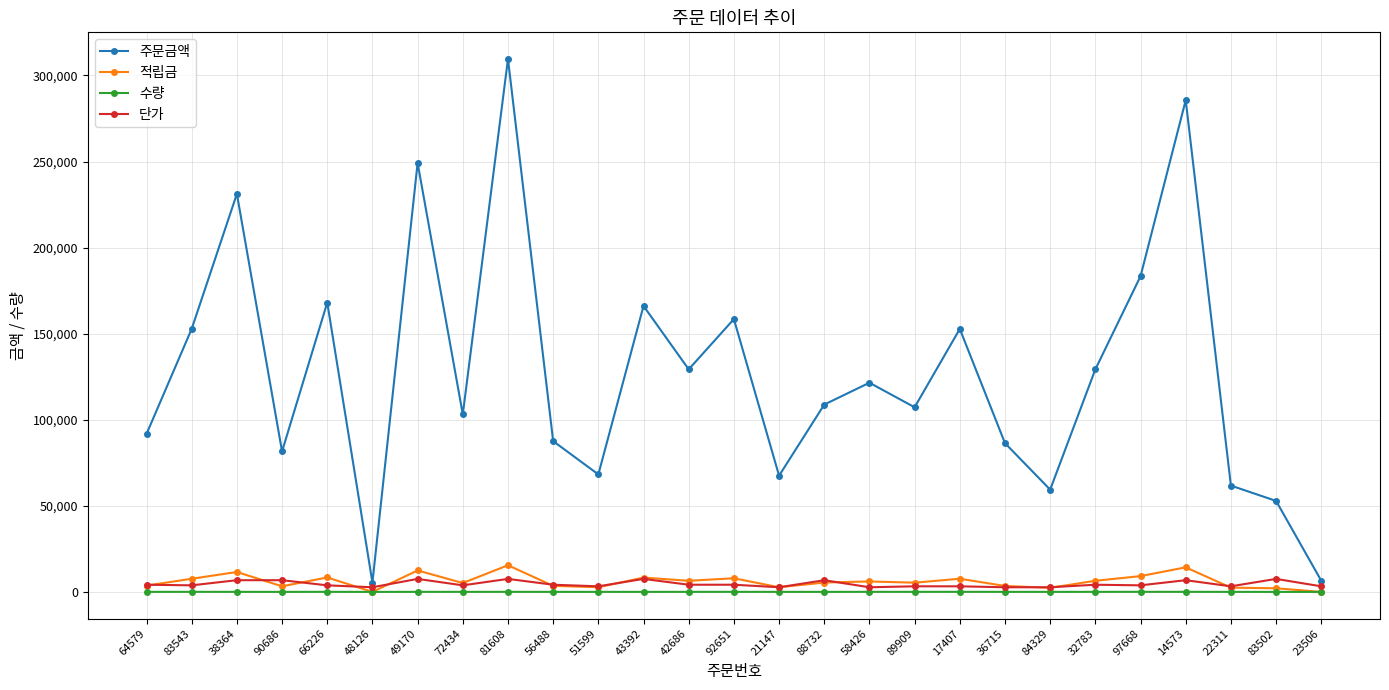

Which series has the largest total across all categories?

주문금액